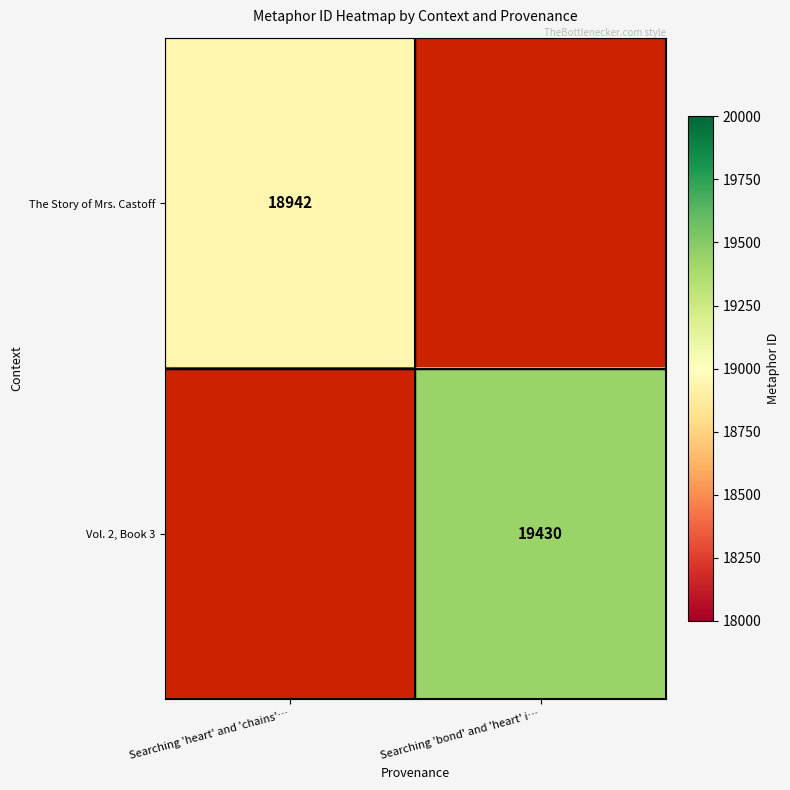

Is it true that The Story of Mrs. Castoff equals 31040 at Searching 'heart' and 'chains'…?

False